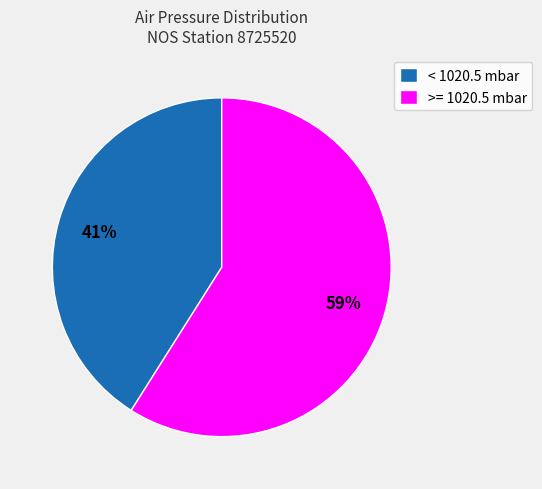

Does any single category account for the majority?

Yes